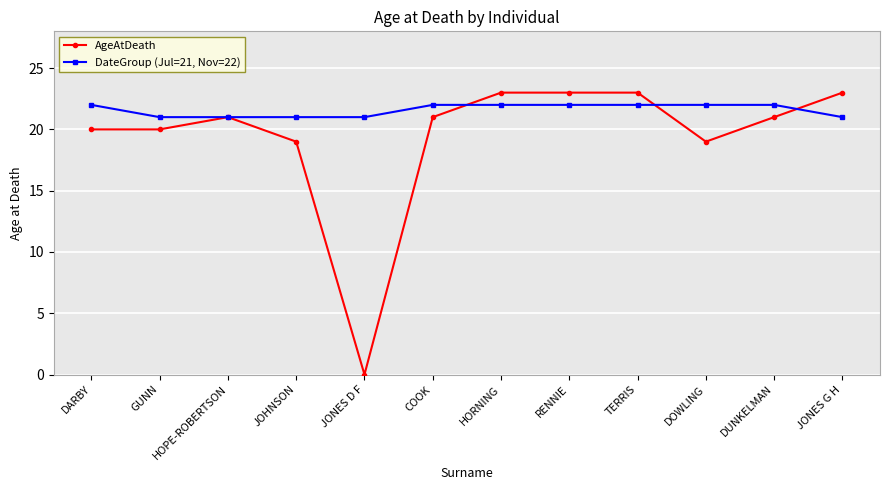

What value does the AgeAtDeath series have at DUNKELMAN?

21